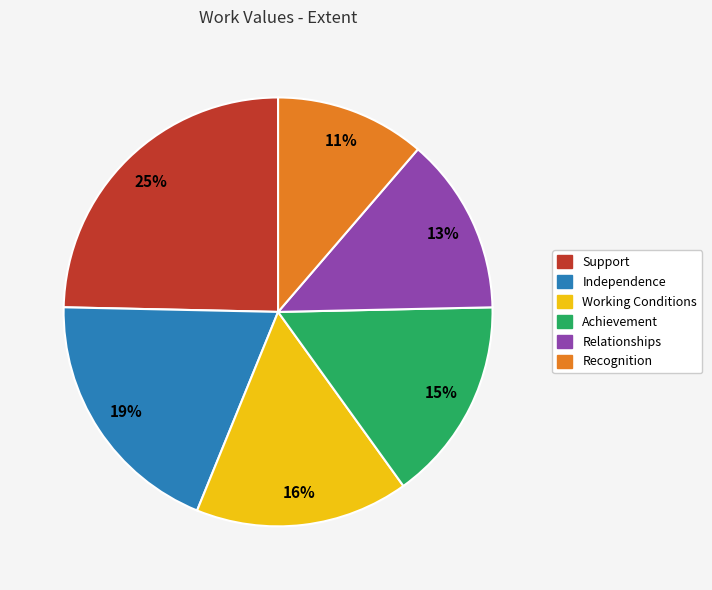

What percentage is the Independence slice, to the nearest percent?

19%